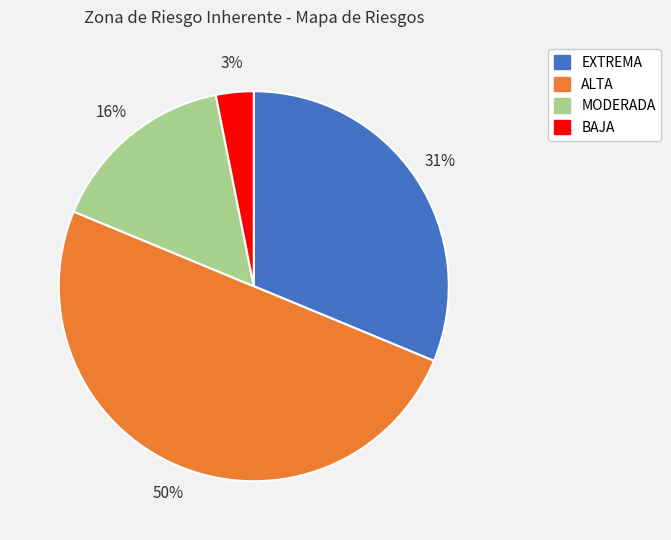

To the nearest percent, what is the difference between the BAJA and EXTREMA slice percentages?

28%